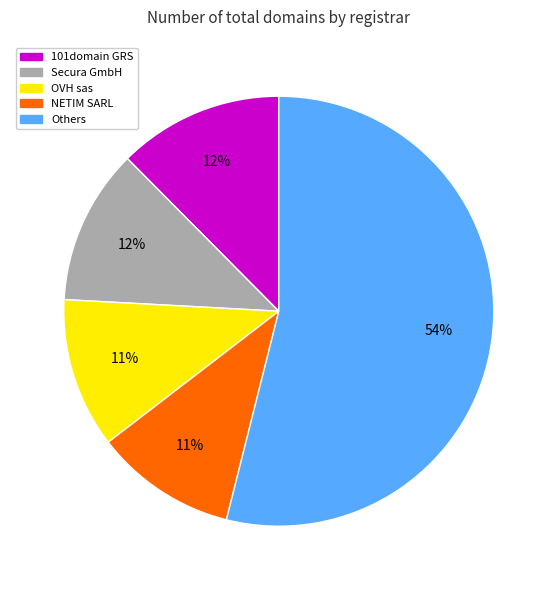

Does Secura GmbH represent more than half of the total?

No